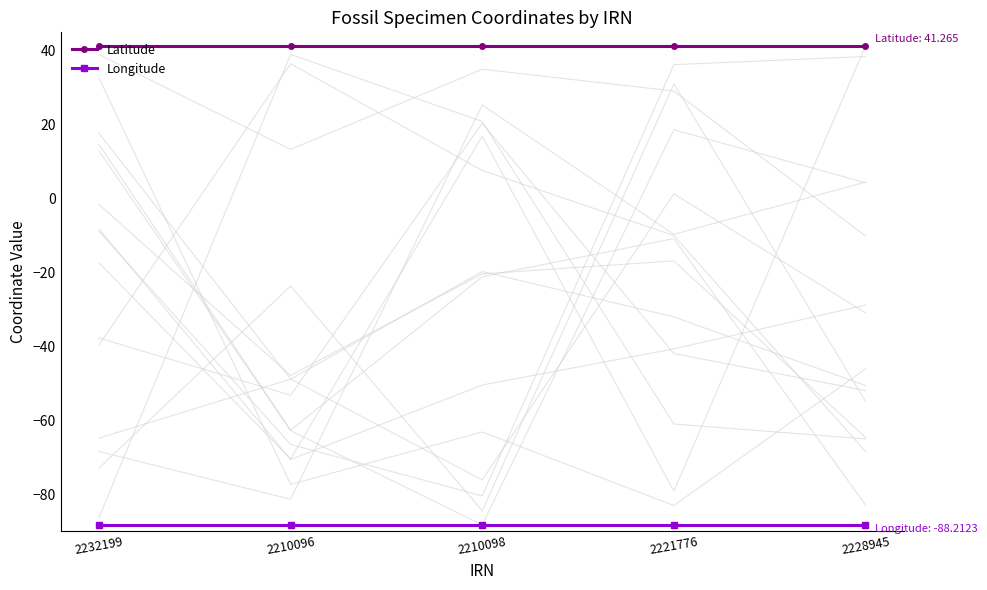

Rank the series by their maximum value, from highest to lowest.

Latitude, Longitude